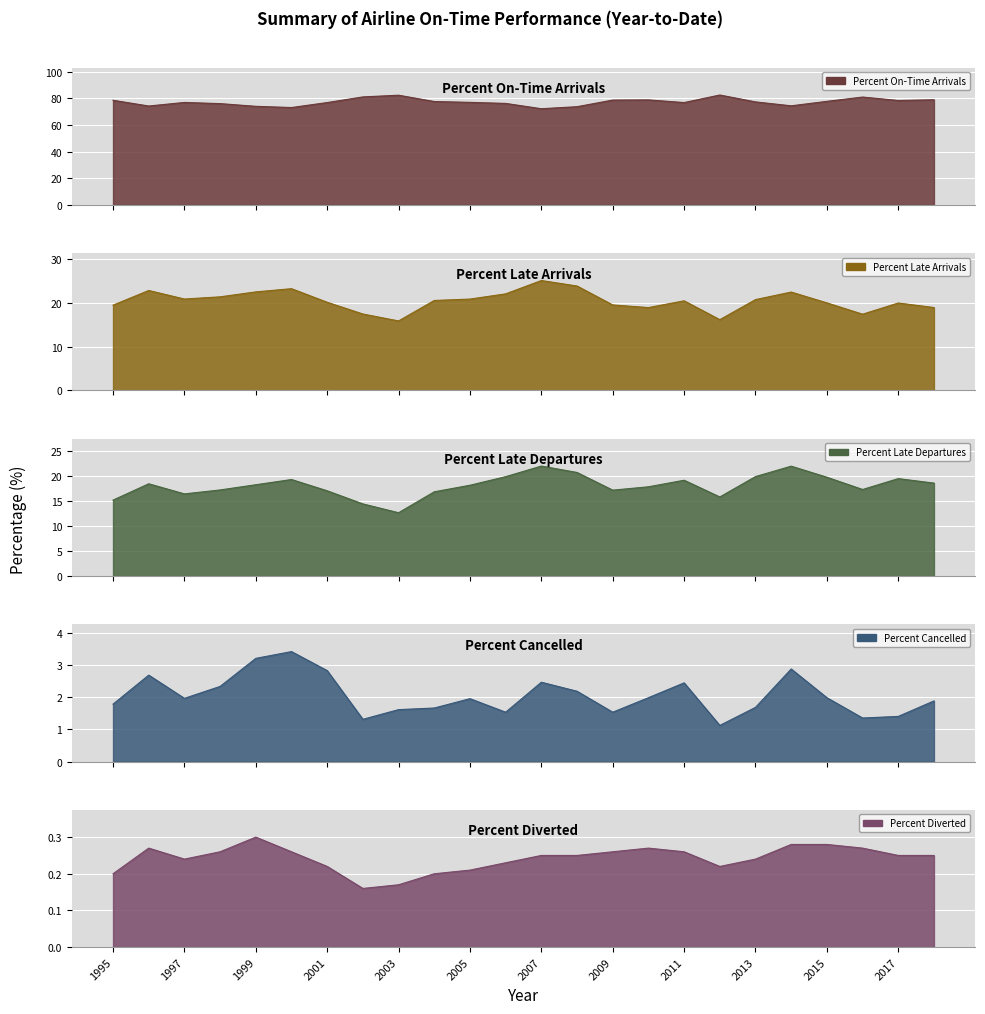

Where does the Percent On-Time Arrivals series first go above 77?

1995